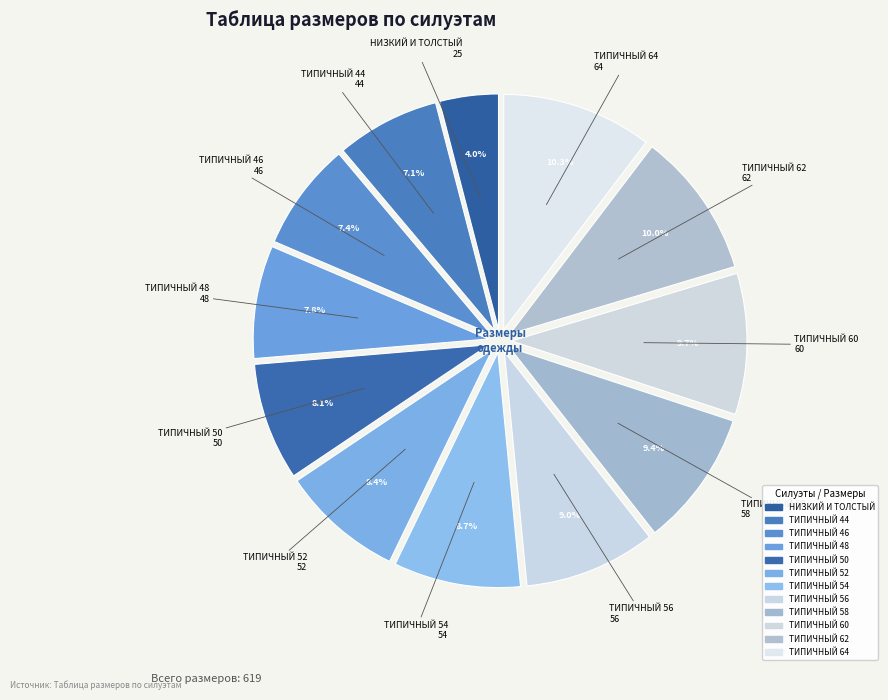

Count the number of slices in the pie.

12